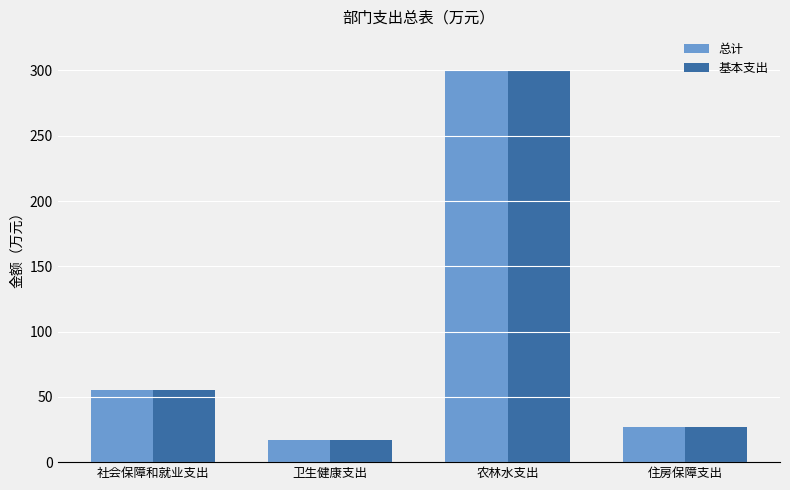

What is the label of the 1st bar from the left?

社会保障和就业支出